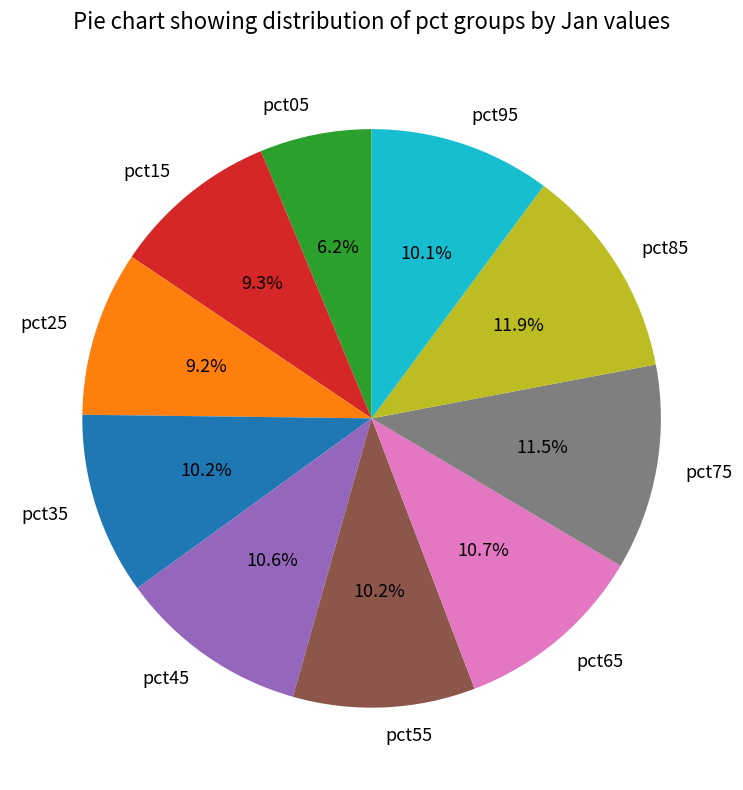

To the nearest percent, what is the average slice percentage?

10%